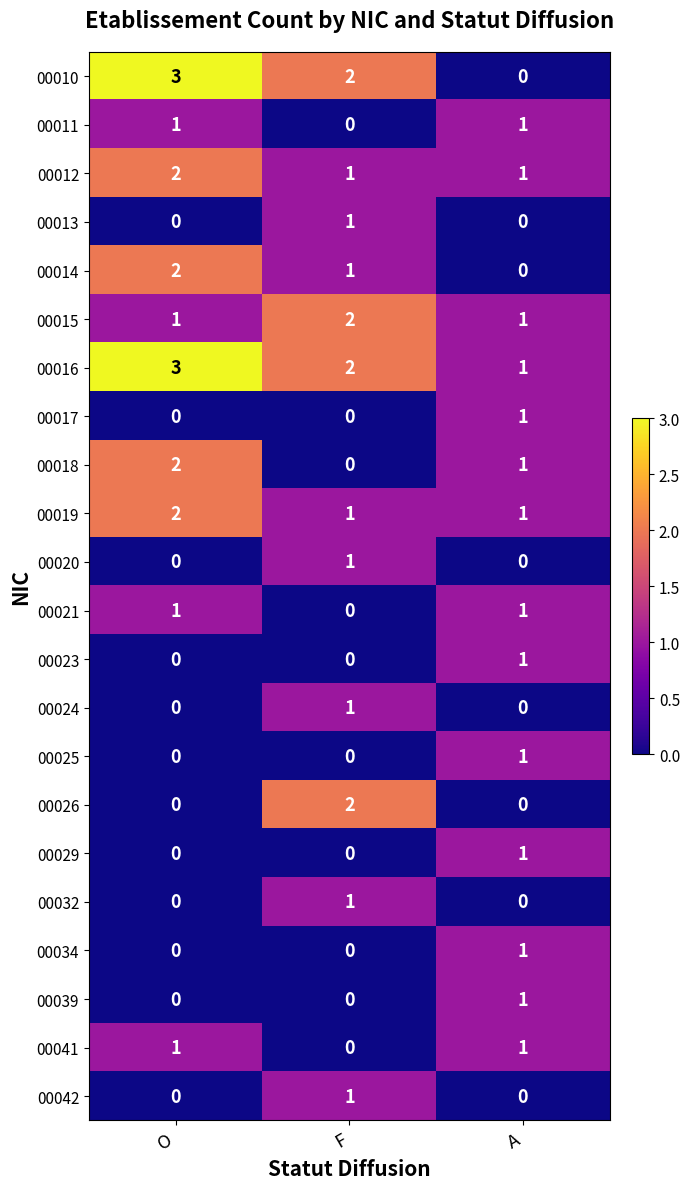

The value of 00026 at F is 2. True or false?

True